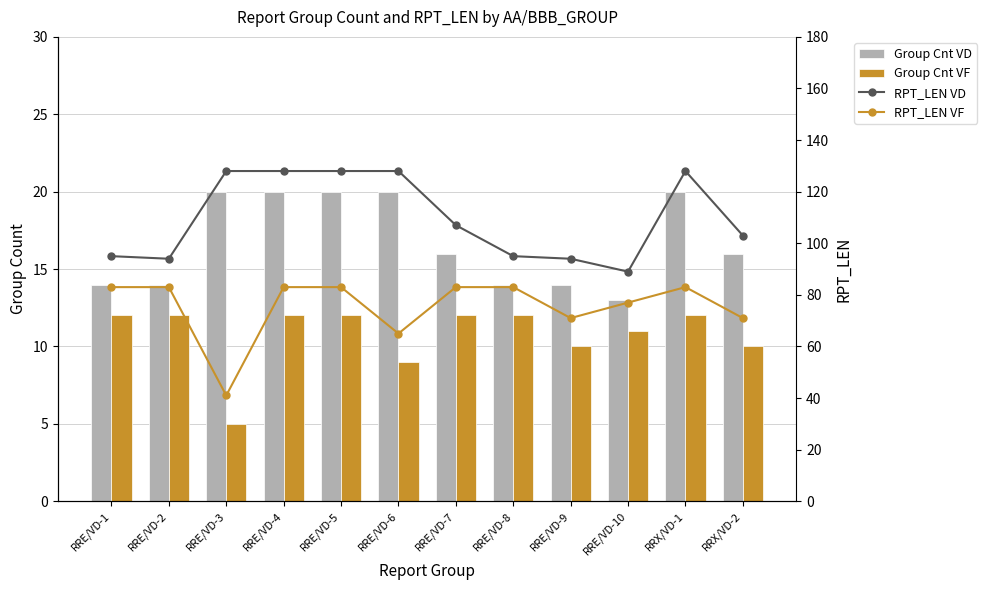

The RPT_LEN VF series shows 149 at RRX/VD-1. True or false?

False